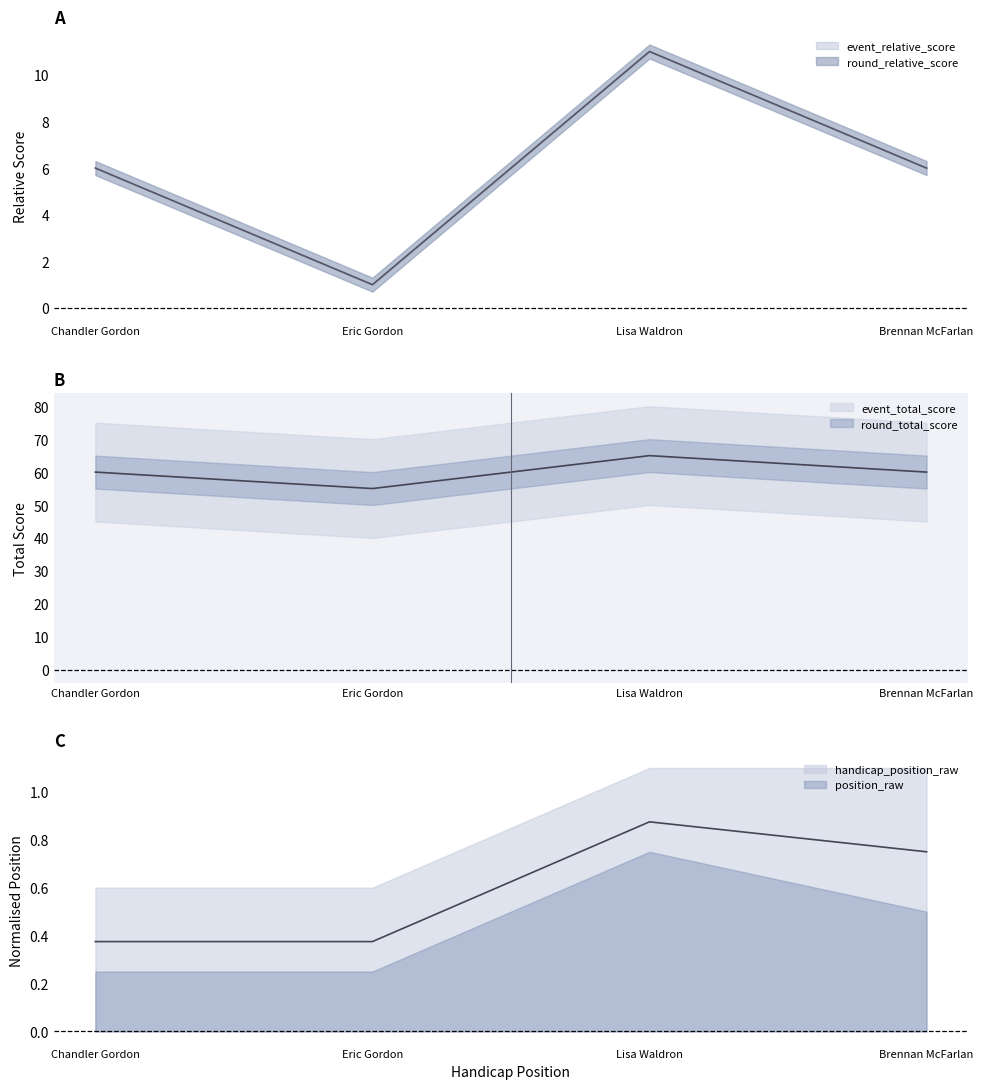

What is the minimum value for event_relative_score?

1